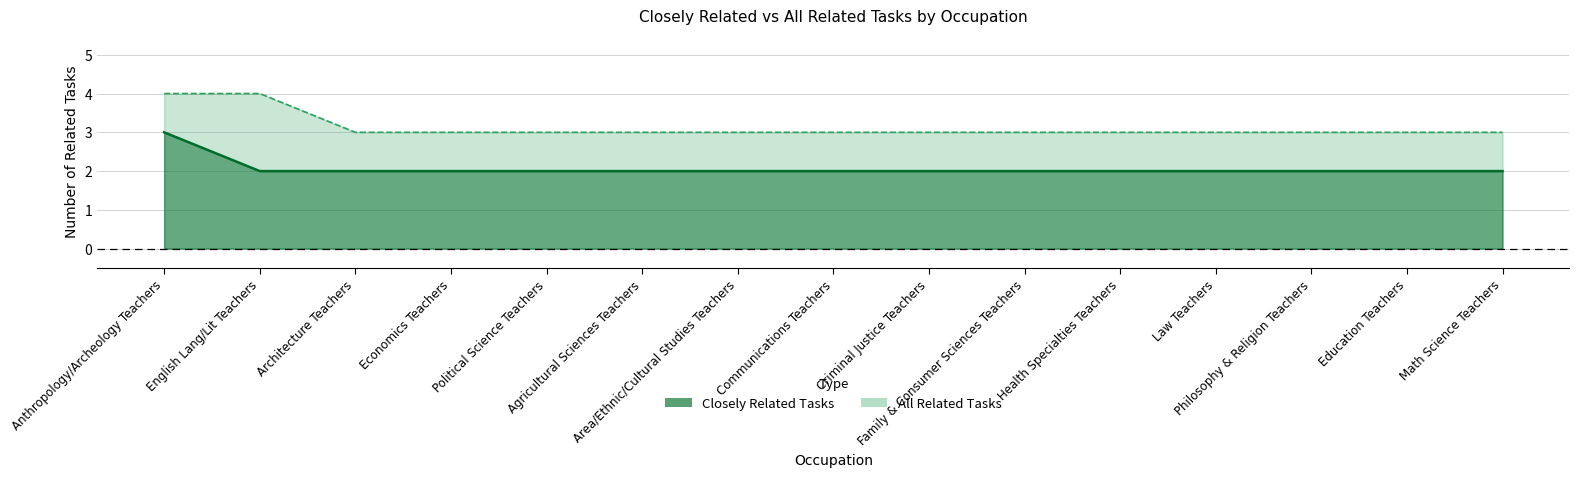

Rank the series by their maximum value, from highest to lowest.

all_related, closely_related